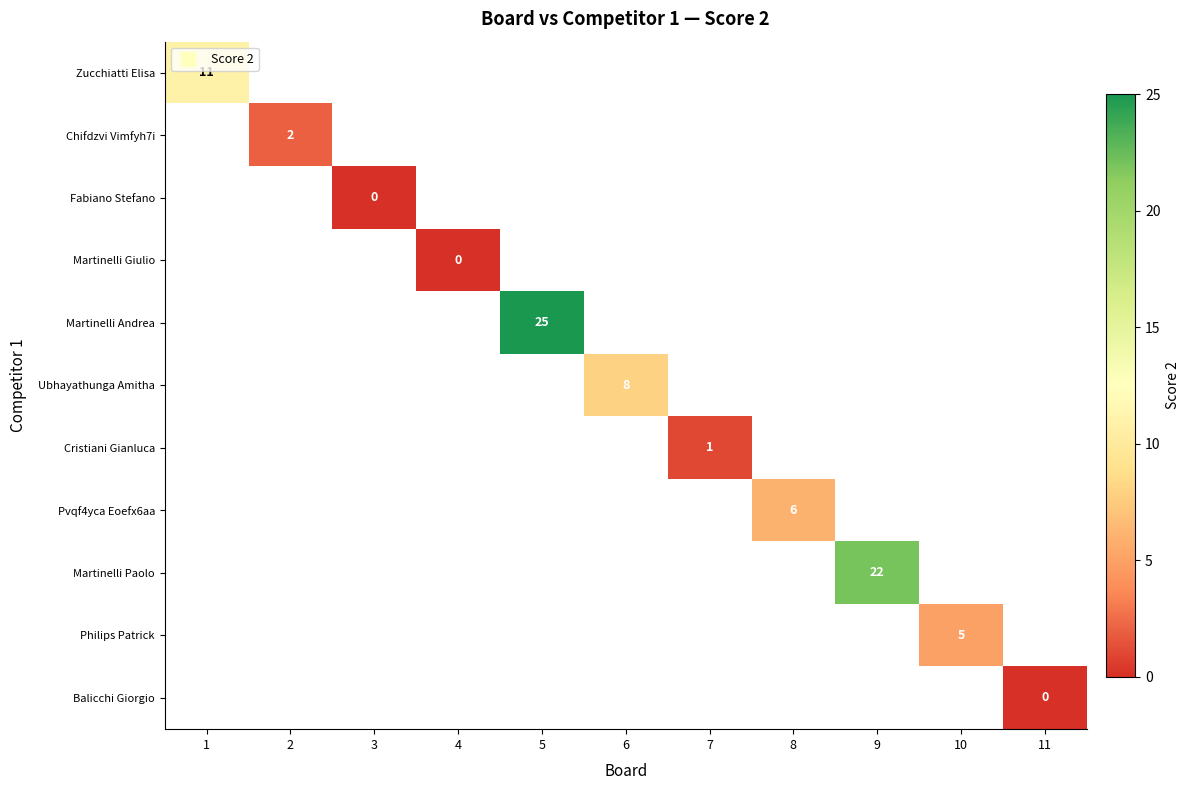

Which category has the highest value across all series?

5